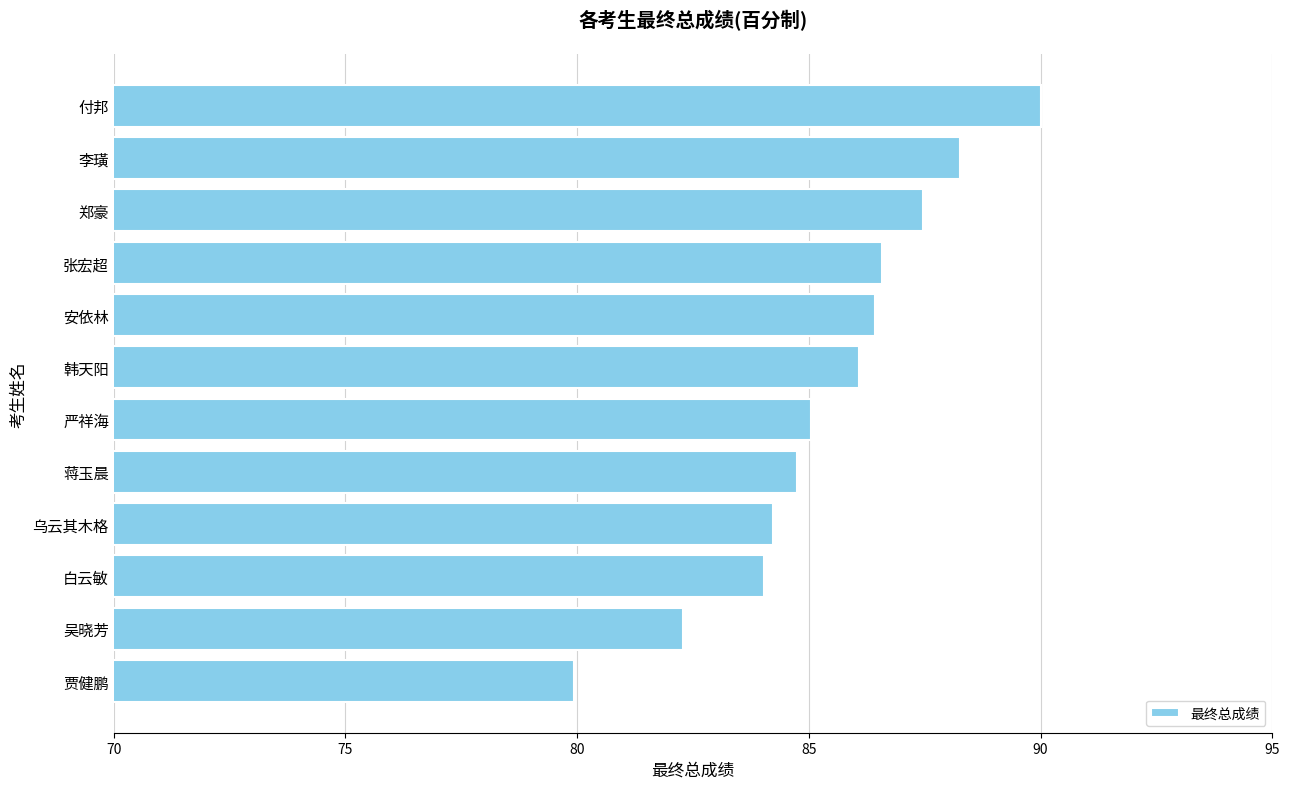

Reading bottom to top, transcribe all the data shown in this chart.

贾健鹏=79.9	吴晓芳=82.3	白云敏=84.0	乌云其木格=84.2	蒋玉晨=84.7	严祥海=85.0	韩天阳=86.1	安依林=86.4	张宏超=86.6	郑豪=87.5	李璜=88.3	付邦=90.0